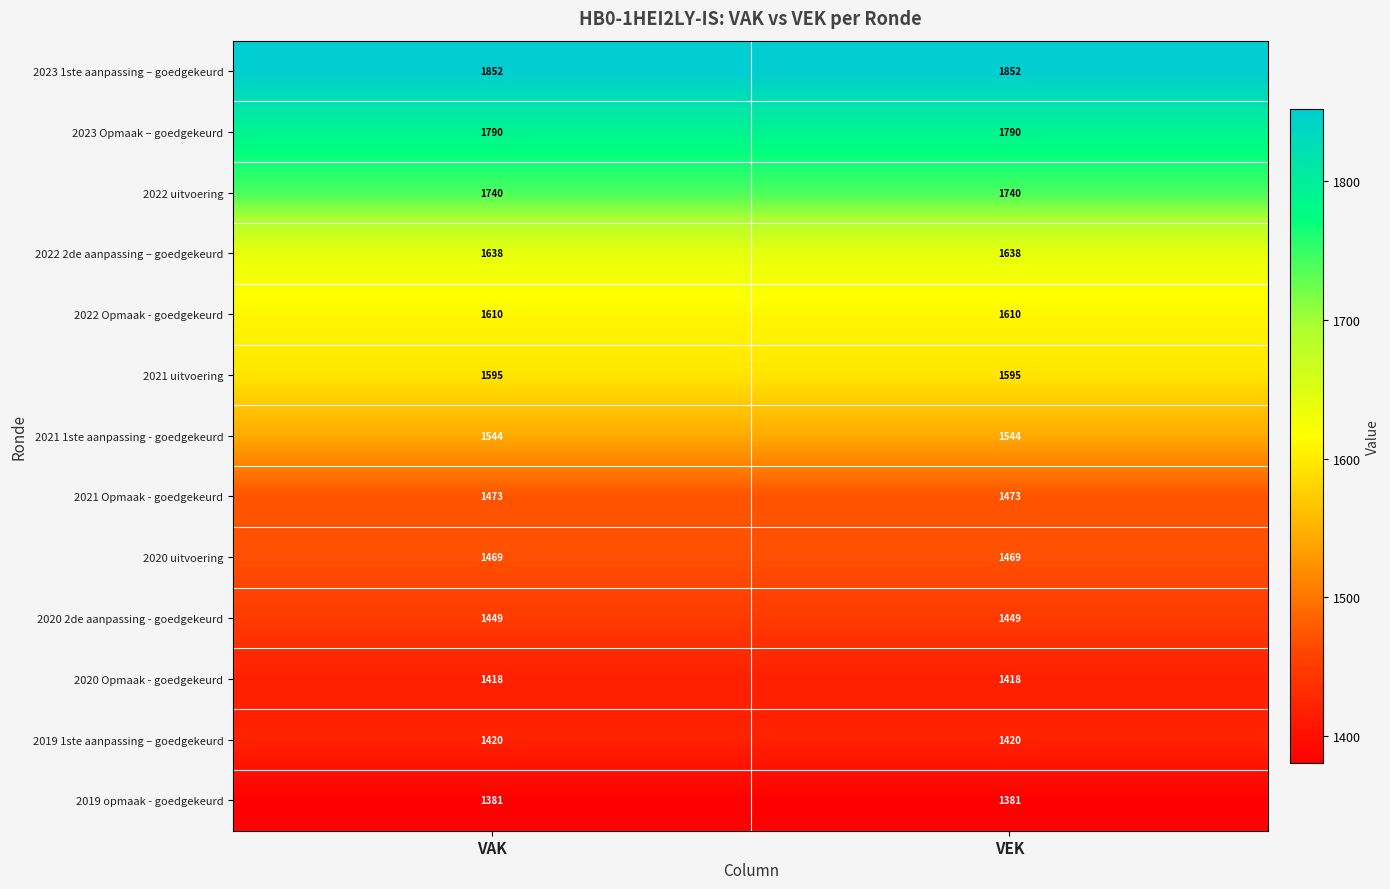

The value of 2021 1ste aanpassing - goedgekeurd at VEK is 1544. True or false?

True